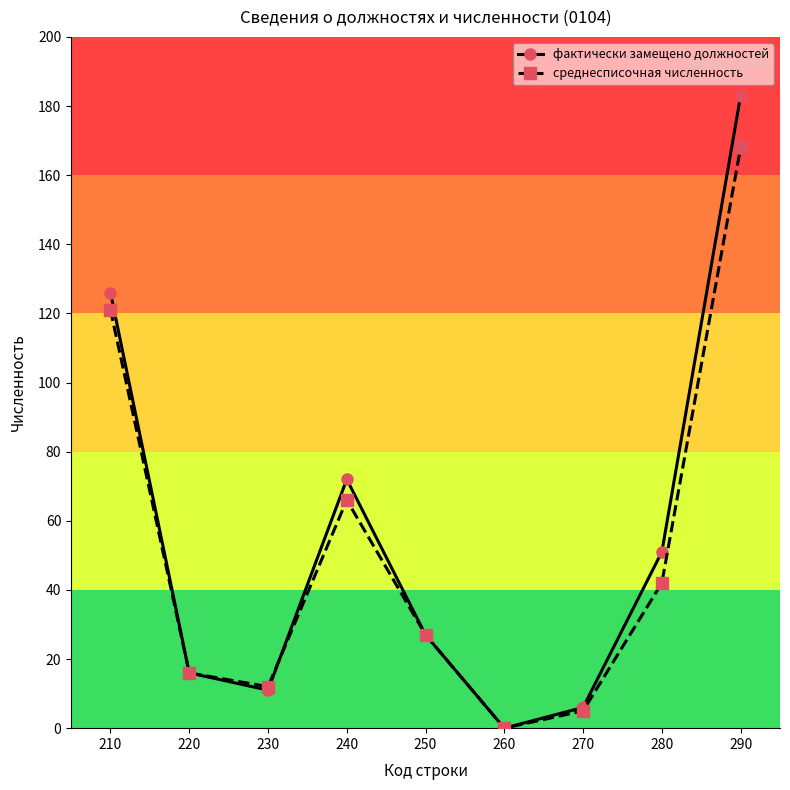

Between 210 and 290, which series saw the biggest shift?

фактически замещено должностей